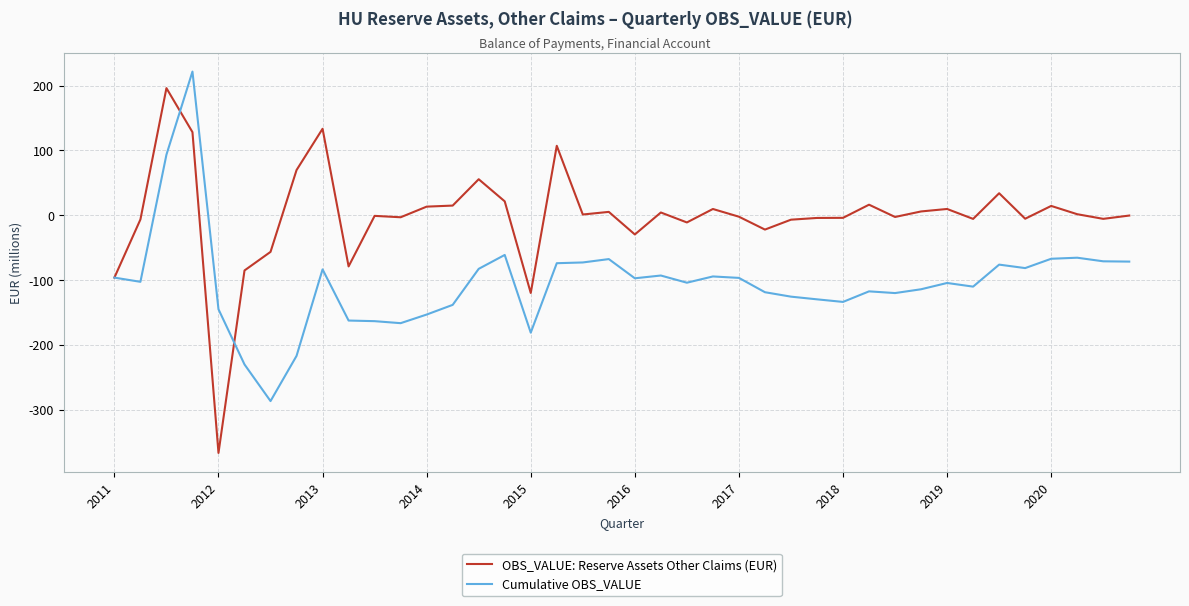

Which series ends up on top after the final intersection of OBS_VALUE: Reserve Assets Other Claims (EUR) and Cumulative OBS_VALUE?

OBS_VALUE: Reserve Assets Other Claims (EUR)